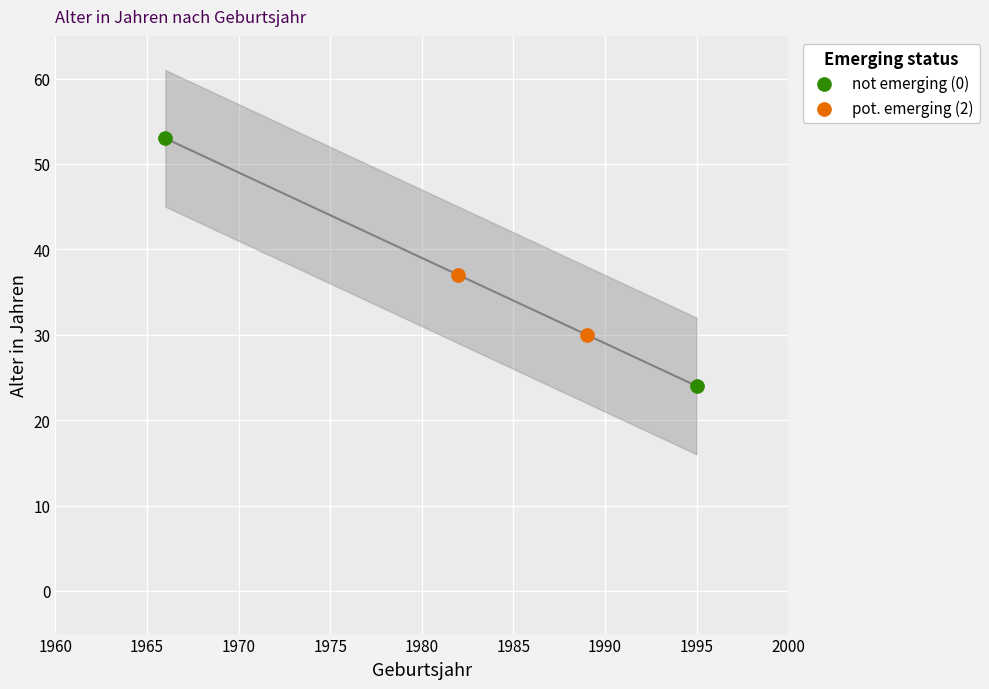

Which has a higher value, 1982-01-18 or 1995-11-28?

1982-01-18